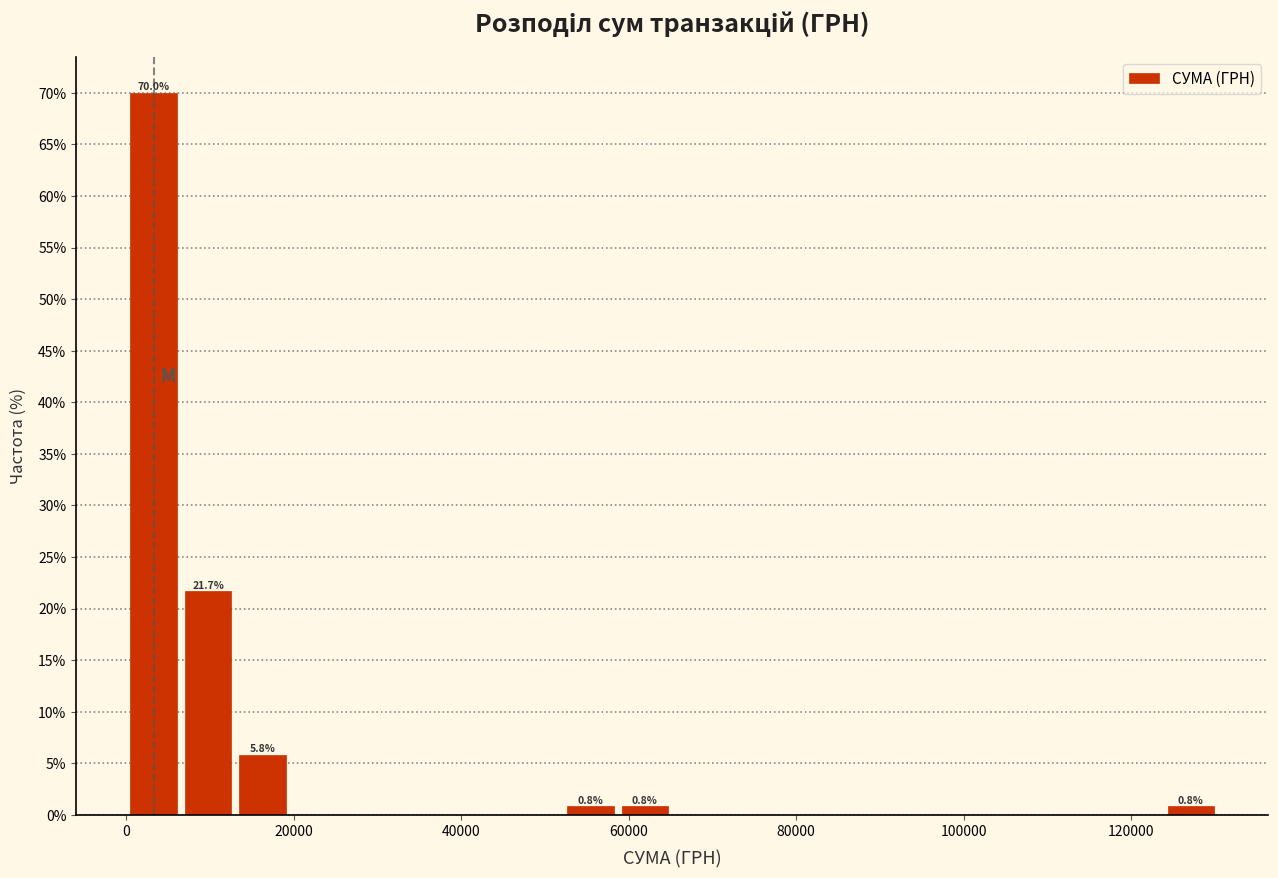

Read against the x-axis, roughly where is the centre of the tallest bar?

4000